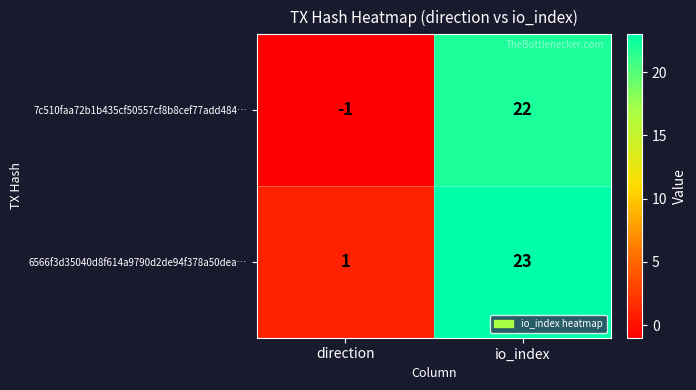

Count the number of categories in the chart.

2